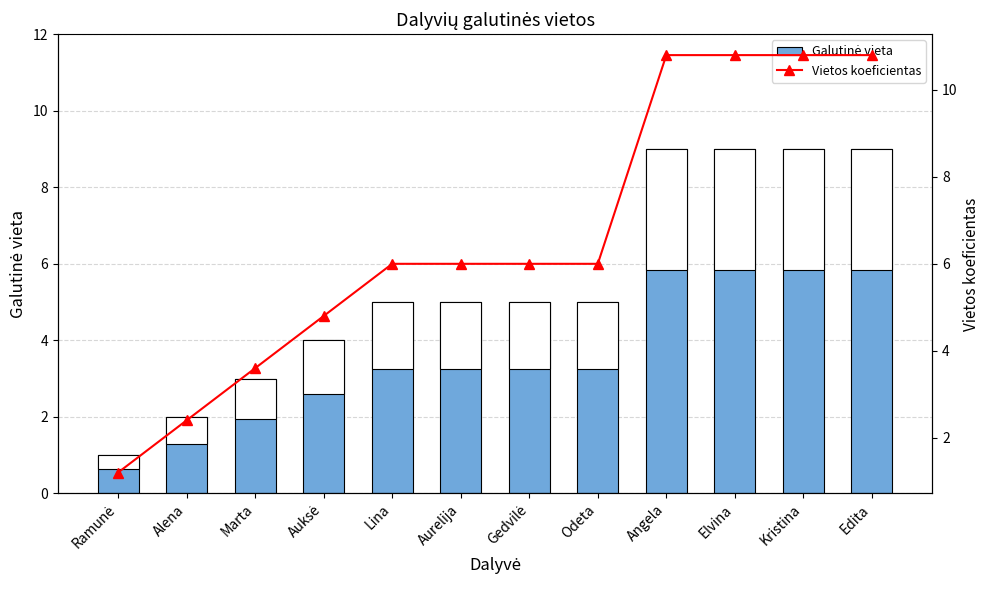

Between Aurelija and Angela, which series saw the biggest shift?

Vietos koeficientas